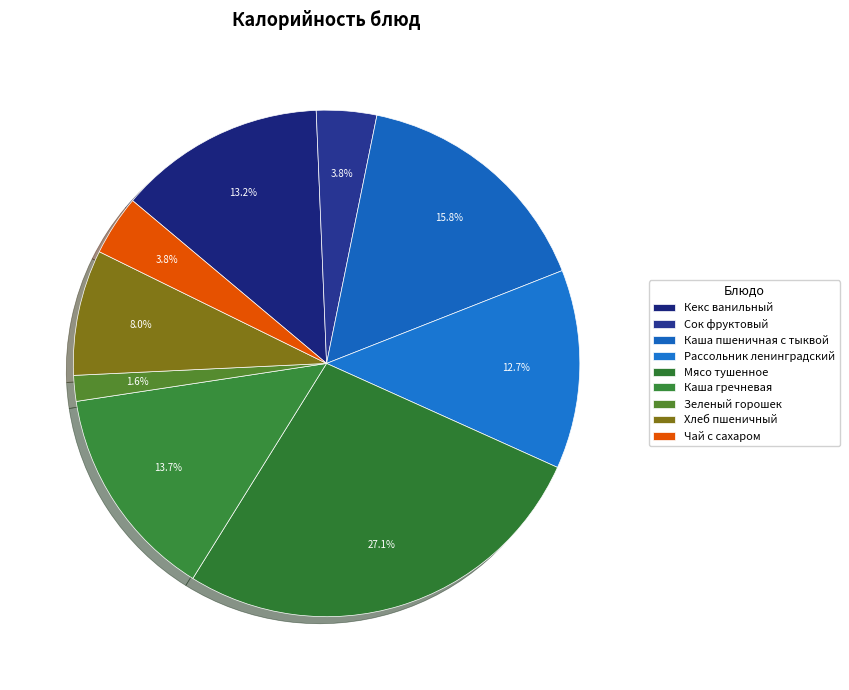

Between Зеленый горошек and Рассольник ленинградский, which is larger?

Рассольник ленинградский